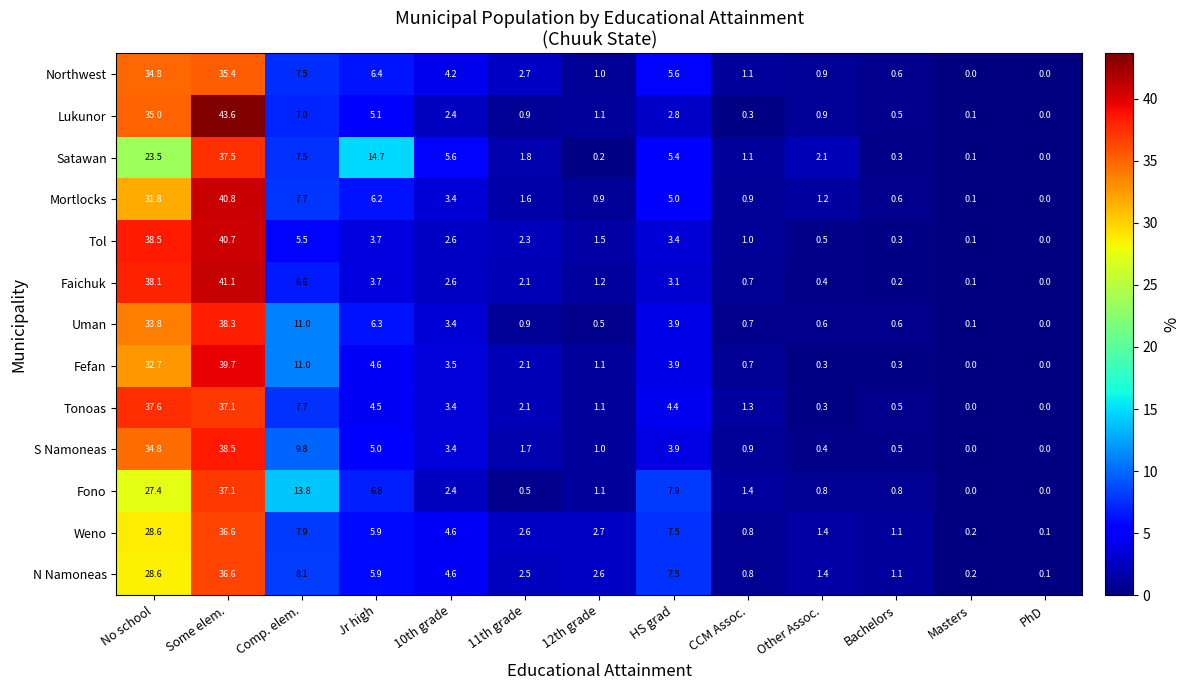

Rank the categories by Weno value from highest to lowest.

Some elem., No school, Comp. elem., HS grad, Jr high, 10th grade, 12th grade, 11th grade, Other Assoc., Bachelors, CCM Assoc., Masters, PhD